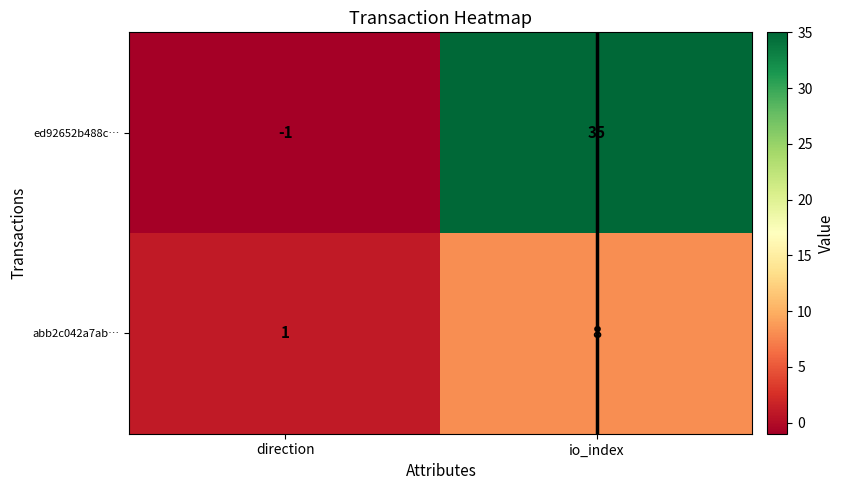

What is the average value of the ed92652b488c… series?

17